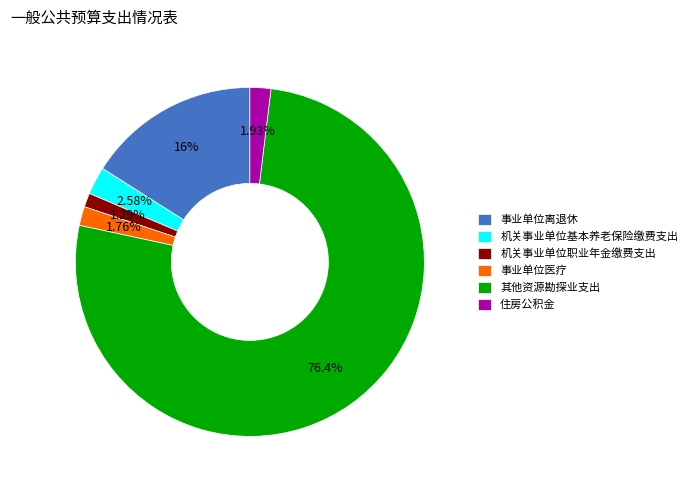

Is there a majority slice in this chart?

Yes